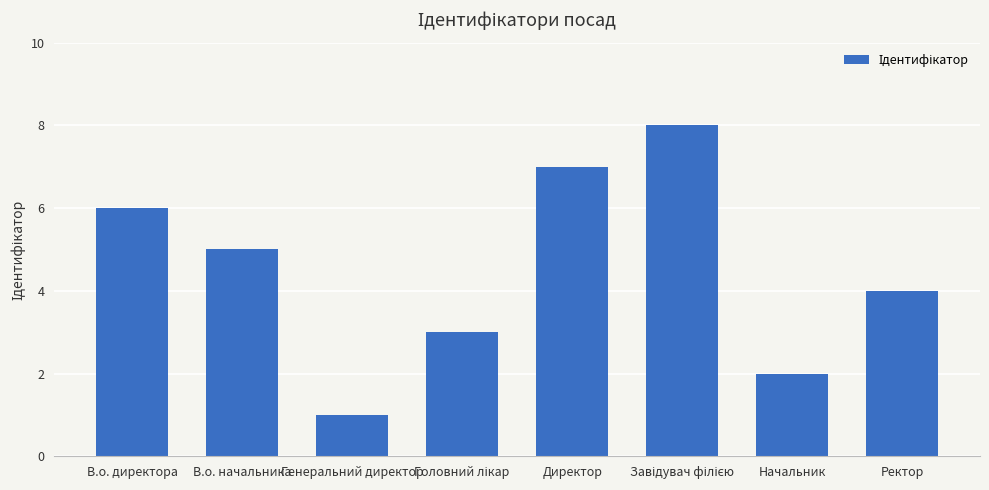

Which has a higher value, В.о. директора or Директор?

Директор